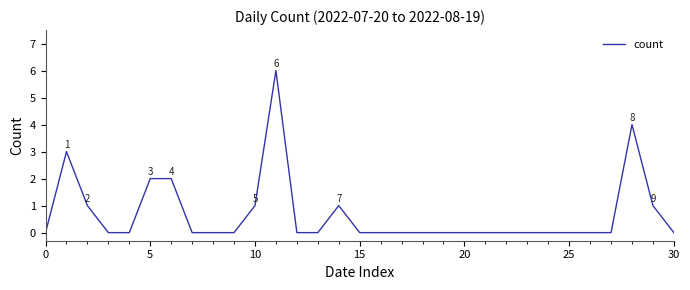

Reading left to right, what are all the values shown in this chart?

0	3	1	0	0	2	2	0	0	0	1	6	0	0	1	0	0	0	0	0	0	0	0	0	0	0	0	0	4	1	0